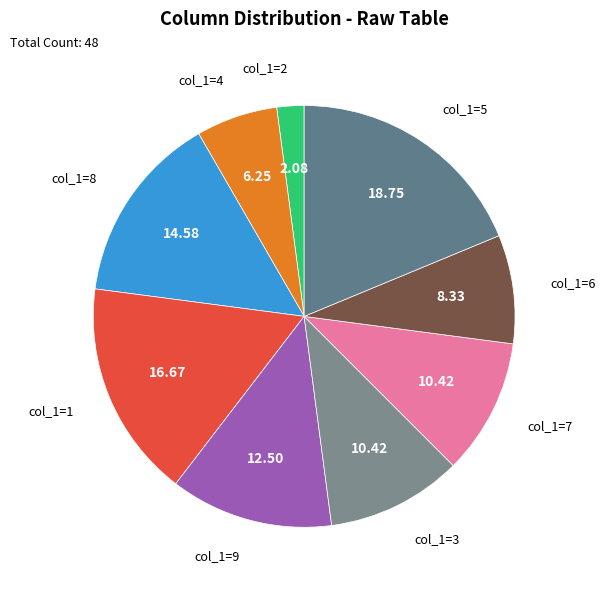

Is there a majority slice in this chart?

No